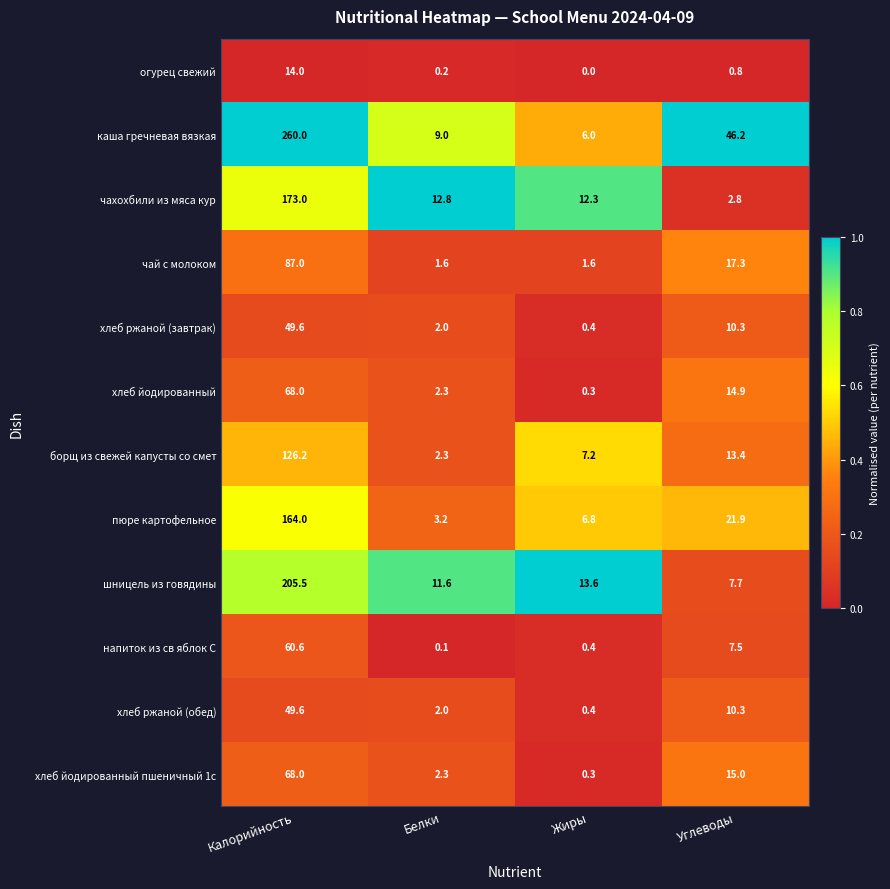

What is the greatest value displayed?

260.0